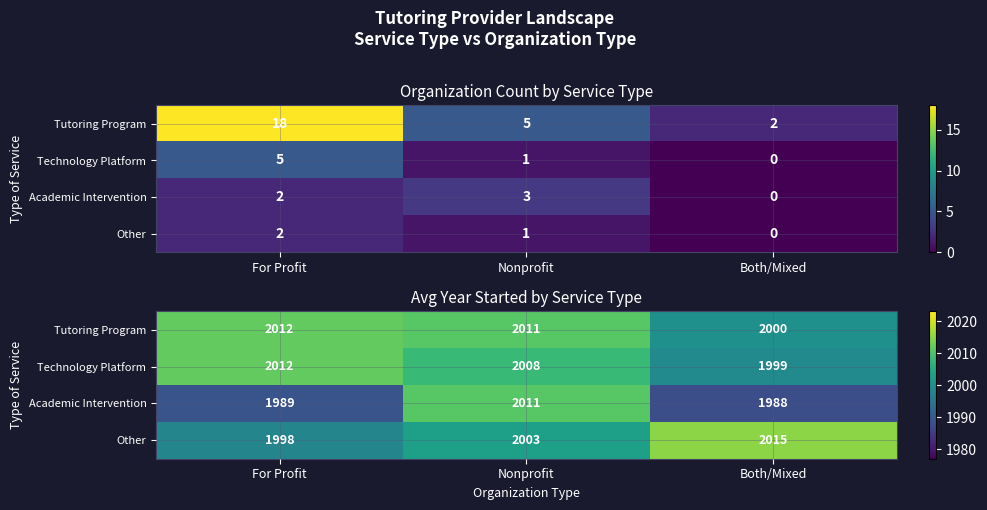

At which category is the sum across all series the highest?

Nonprofit